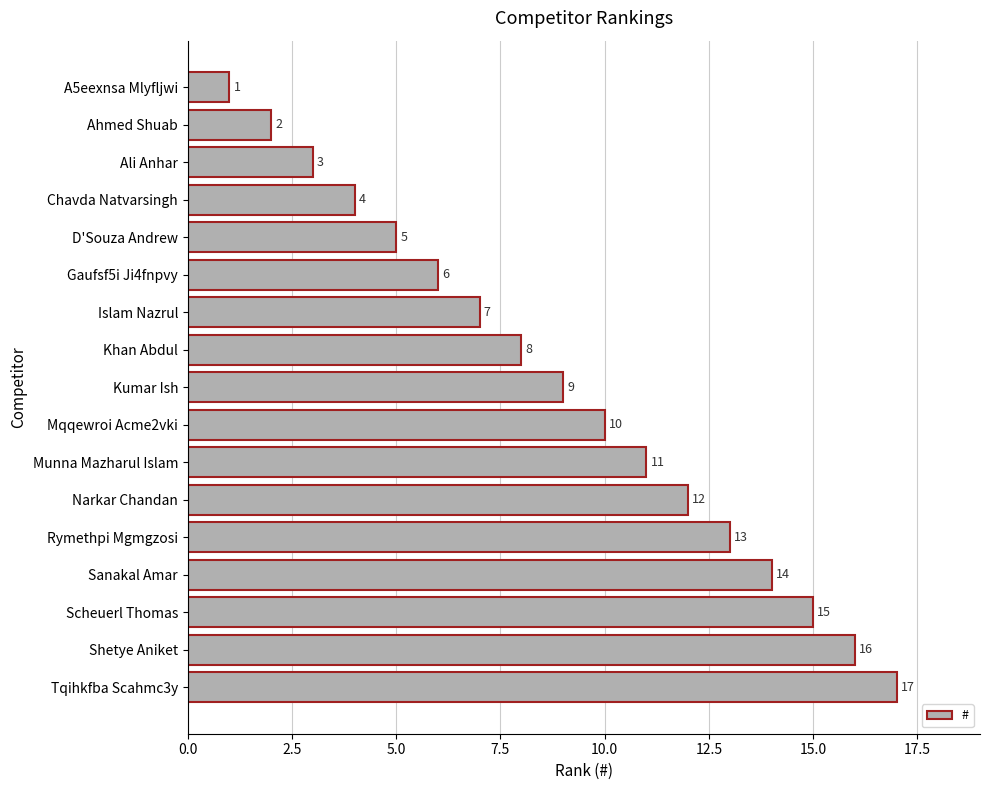

Which has a higher value, Rymethpi Mgmgzosi or Kumar Ish?

Rymethpi Mgmgzosi